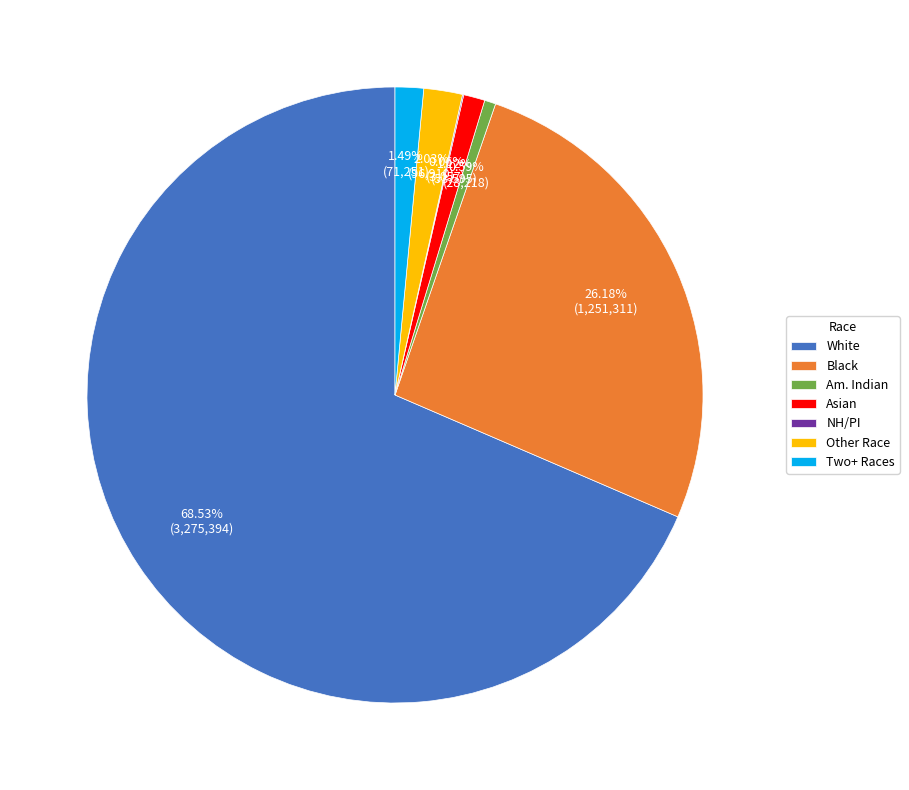

What is the ratio of the value at White to the value at Black?

2.6